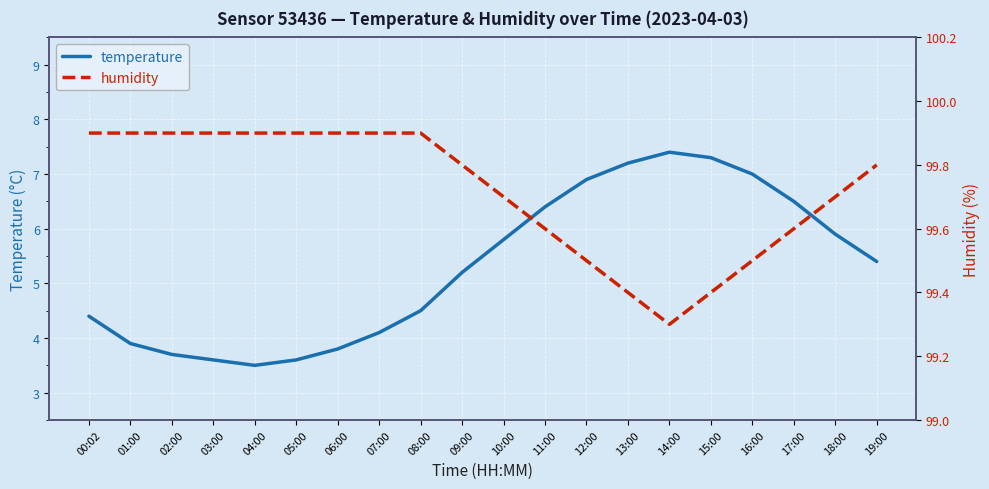

What is the lowest value of the temperature series?

3.5